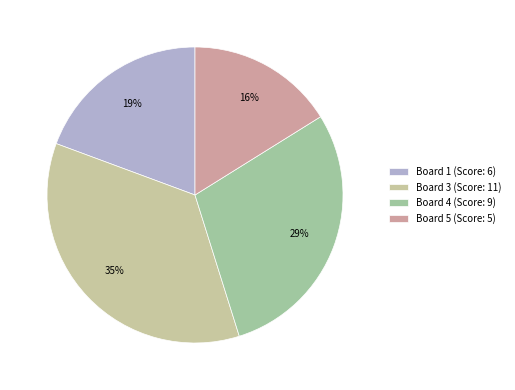

To the nearest percent, what is the difference between the Board 3 (Score: 11) and Board 4 (Score: 9) slice percentages?

6%